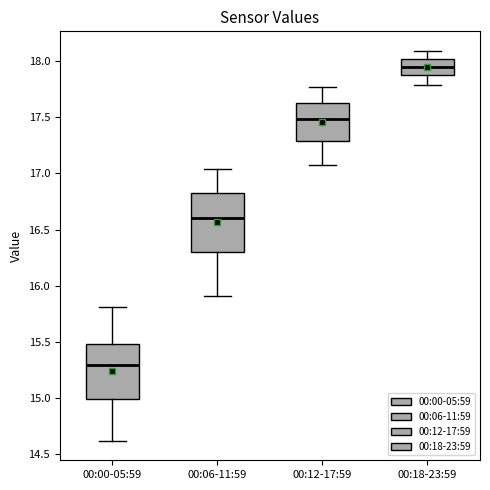

Reading left to right, transcribe this box plot: for each box, give where its median line is, the range the box spans, and where its two whiskers end, as read against the y-axis. The values are not printed on the chart, so give them approximately, as read against the axis.

00:00-05:59: median 15.30, box 15.00 to 15.50, whiskers 14.60 to 15.80
00:06-11:59: median 16.60, box 16.30 to 16.80, whiskers 15.90 to 17.05
00:12-17:59: median 17.50, box 17.30 to 17.65, whiskers 17.05 to 17.75
00:18-23:59: median 17.95, box 17.85 to 18.00, whiskers 17.80 to 18.10